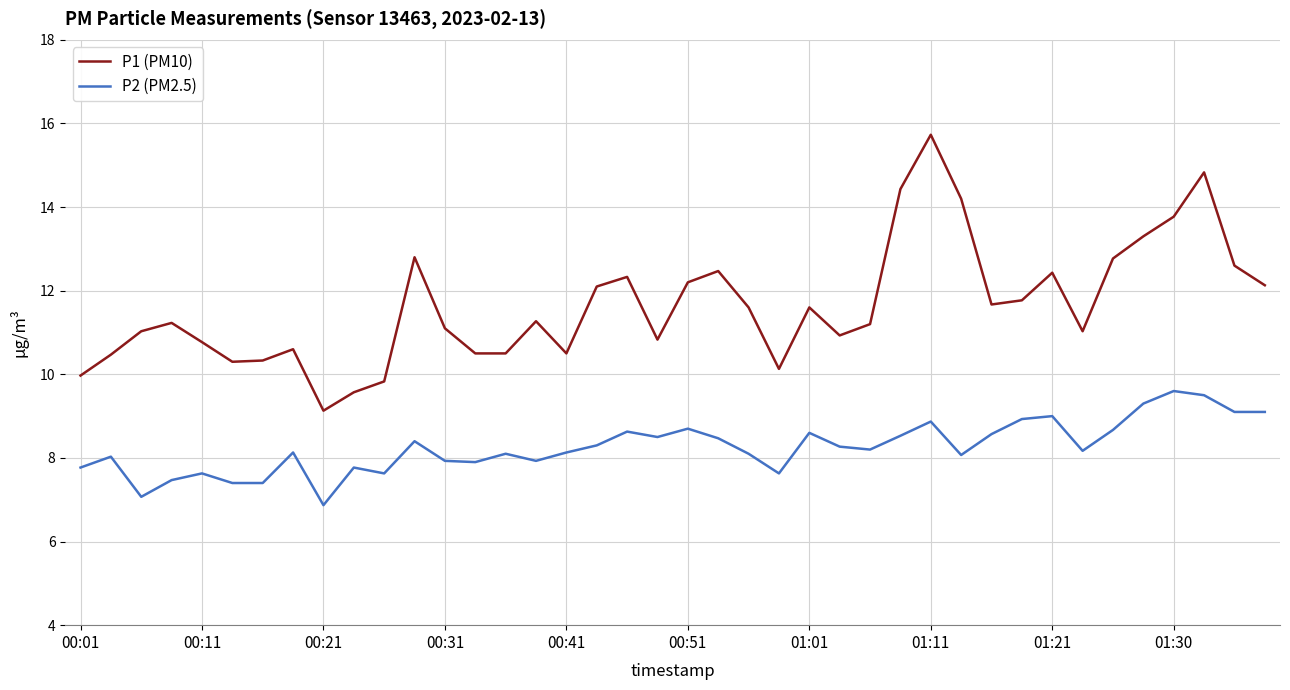

What is the difference between the maximum and minimum values in the P1 (PM10) series?

6.6